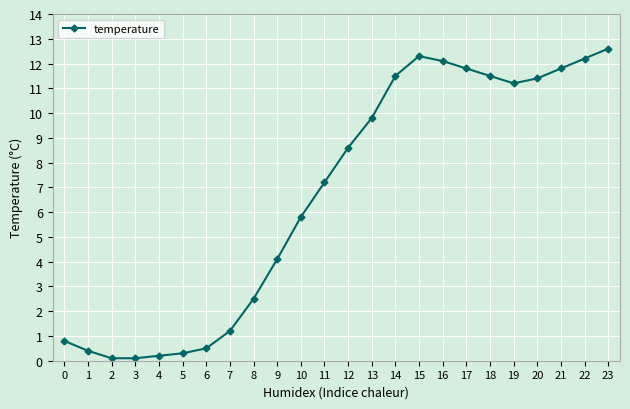

What is the average value?

6.7